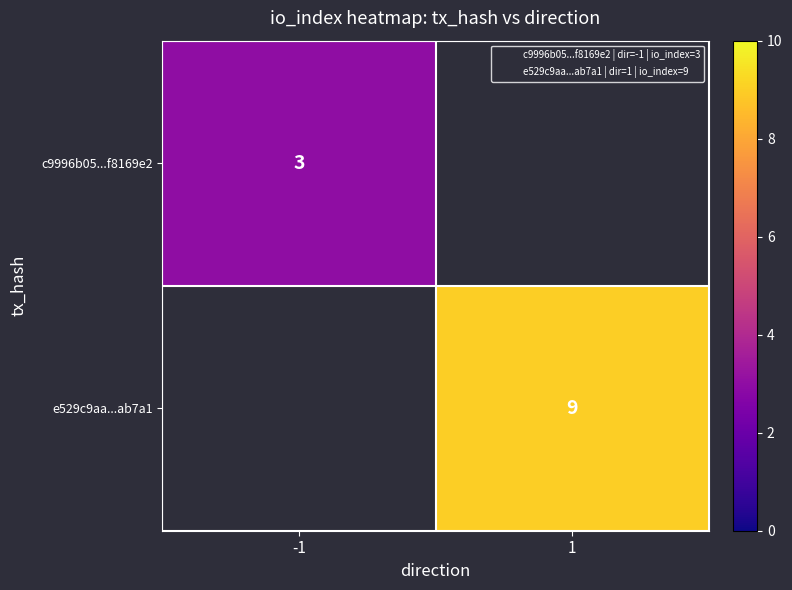

True or false: c9996b05...f8169e2 has a value of 4 at -1.

False